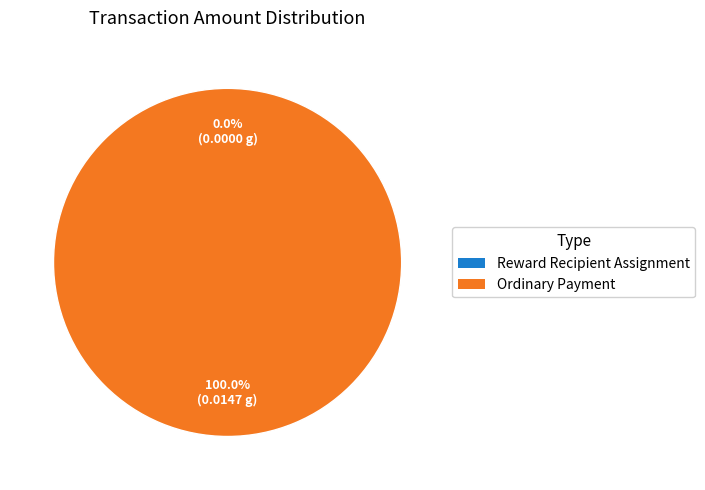

Is Reward Recipient Assignment the majority of the pie?

No